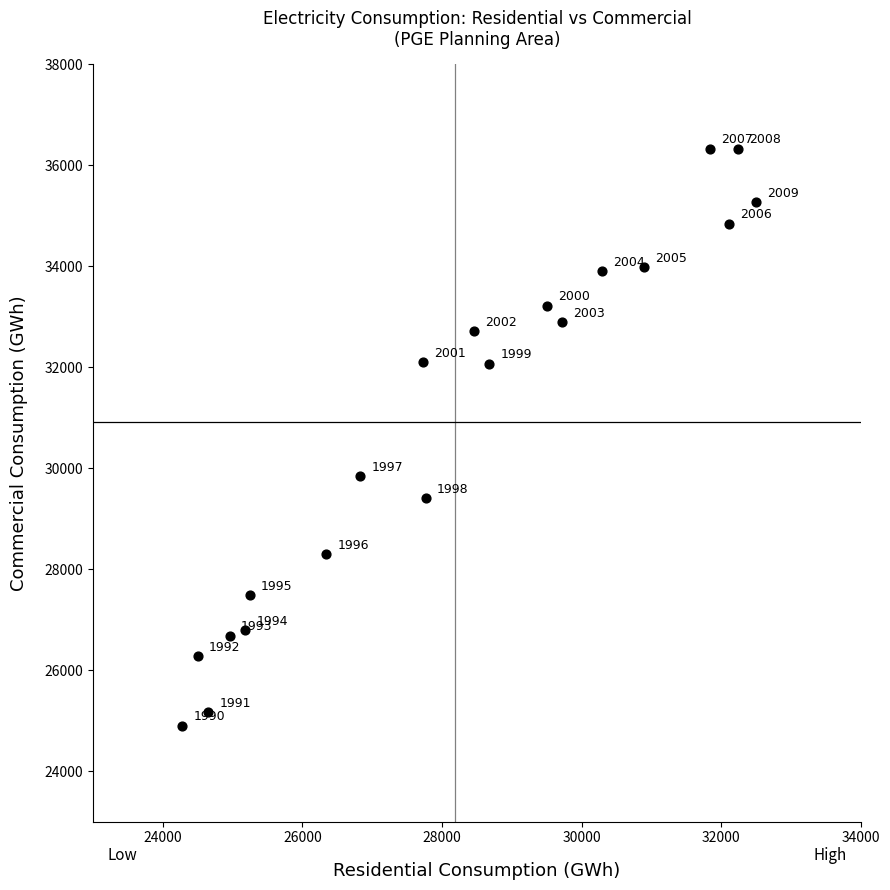

What Y value in the scatter plot is closest to 30611?

29838.2